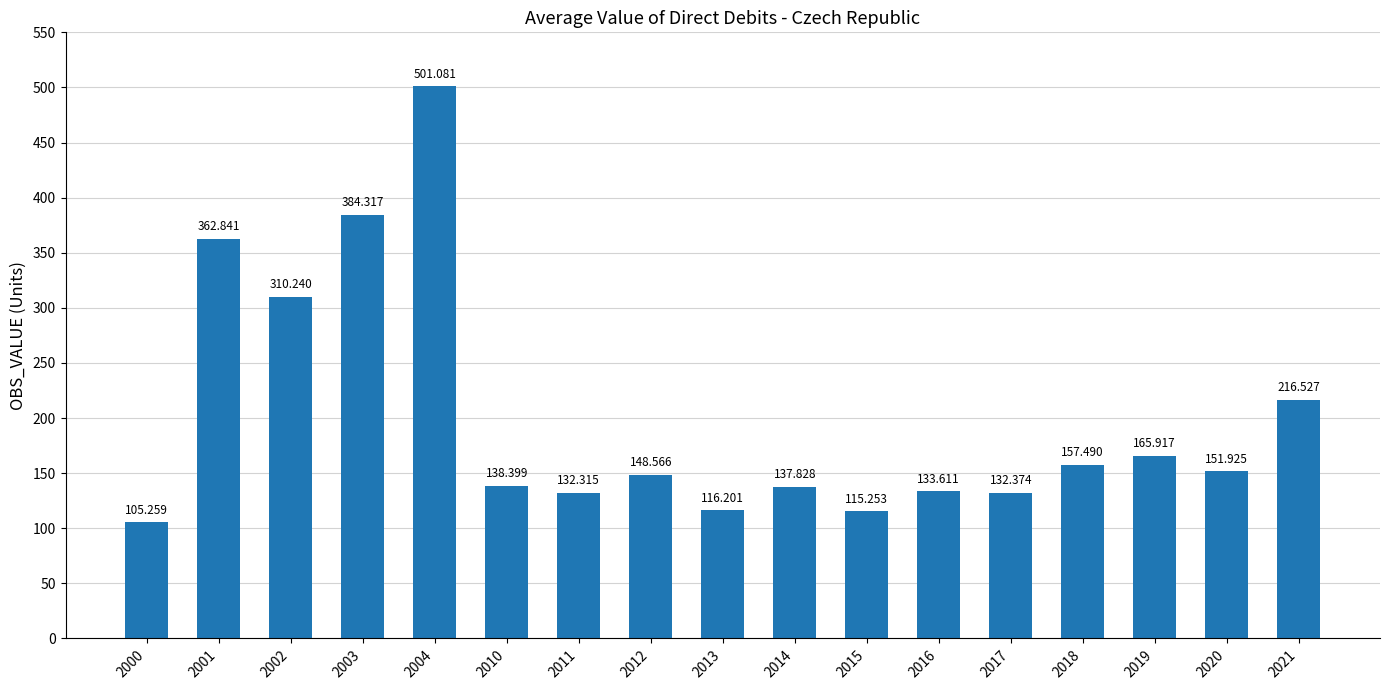

What is the smallest value displayed?

105.3